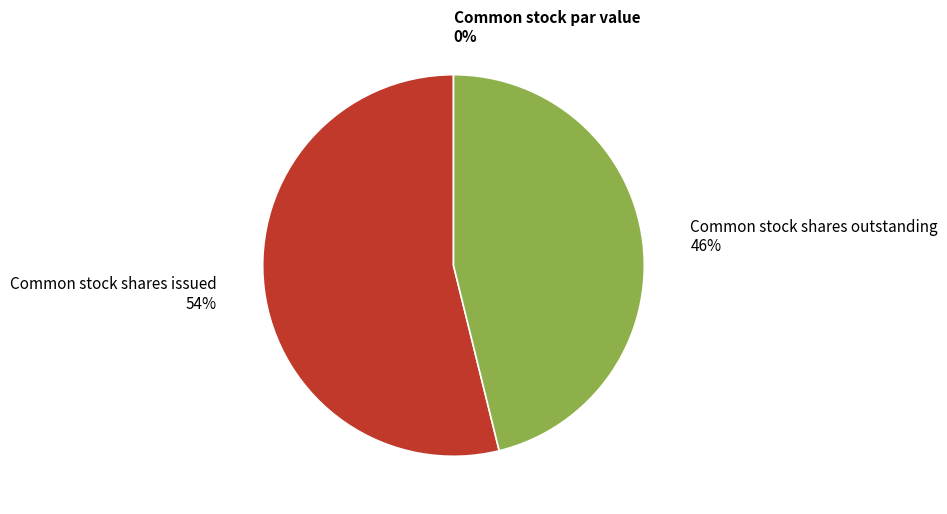

Is there any slice that represents more than half of the pie?

Yes